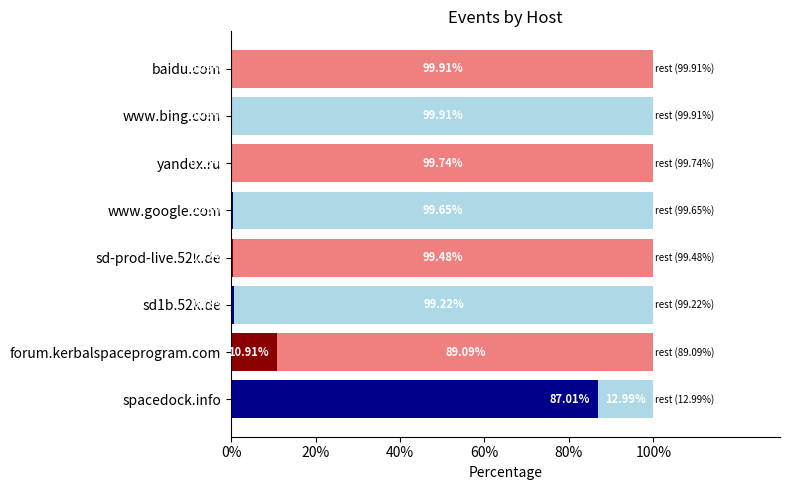

What is the total value across all series at sd-prod-live.52k.de?

100.0